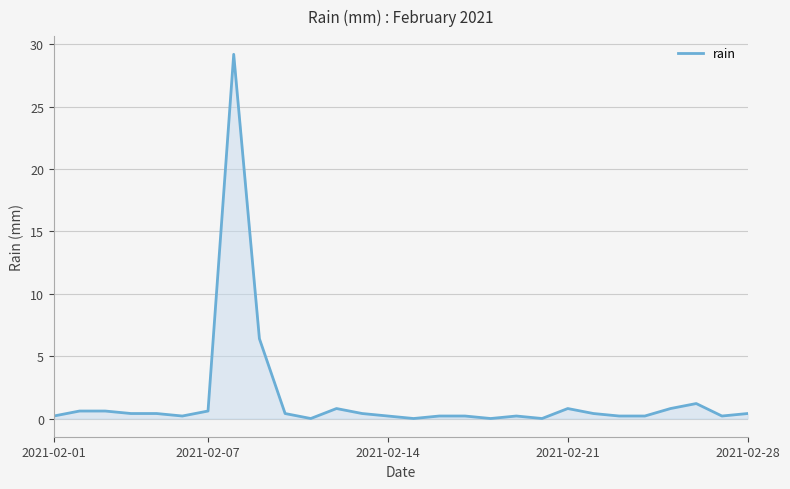

What is the maximum value shown in the chart?

29.2